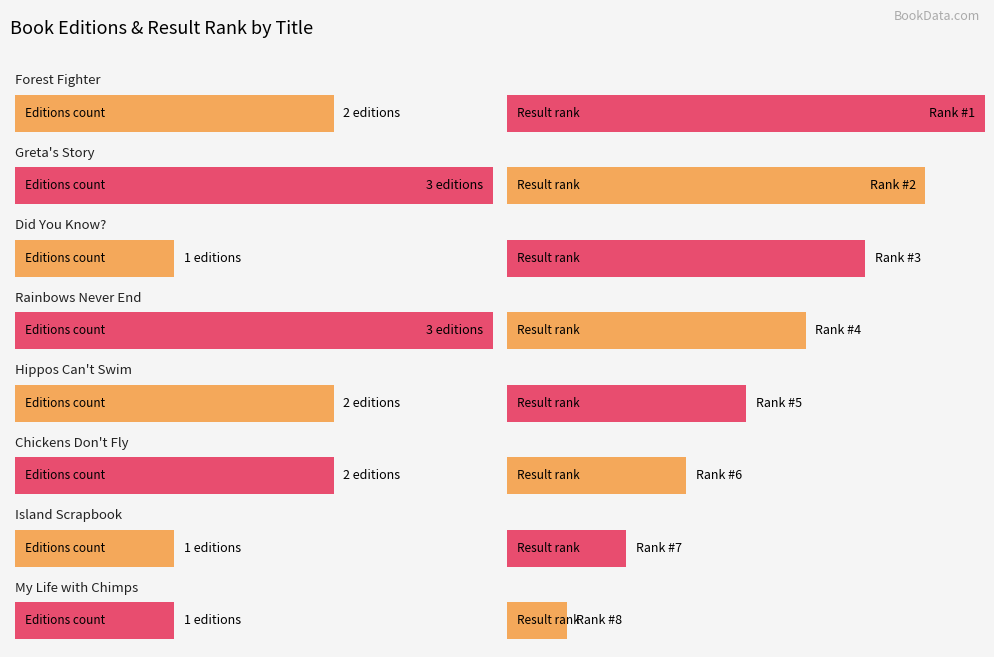

What is the spread (max minus min) of values at Island Scrapbook?

6